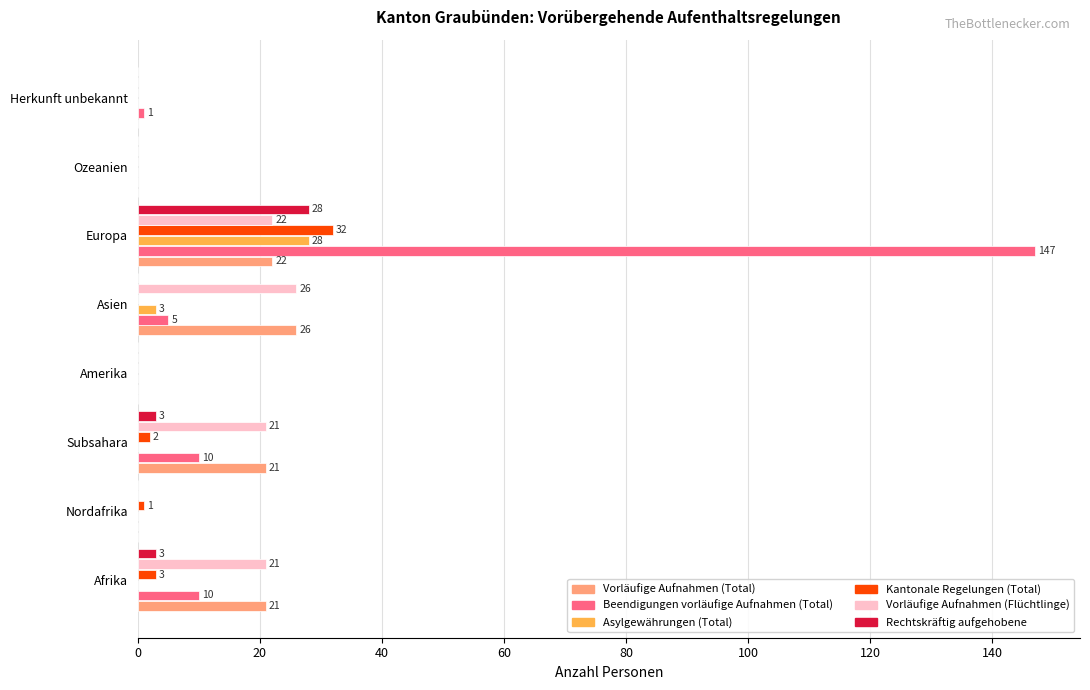

At which category is the sum across all series the highest?

Europa